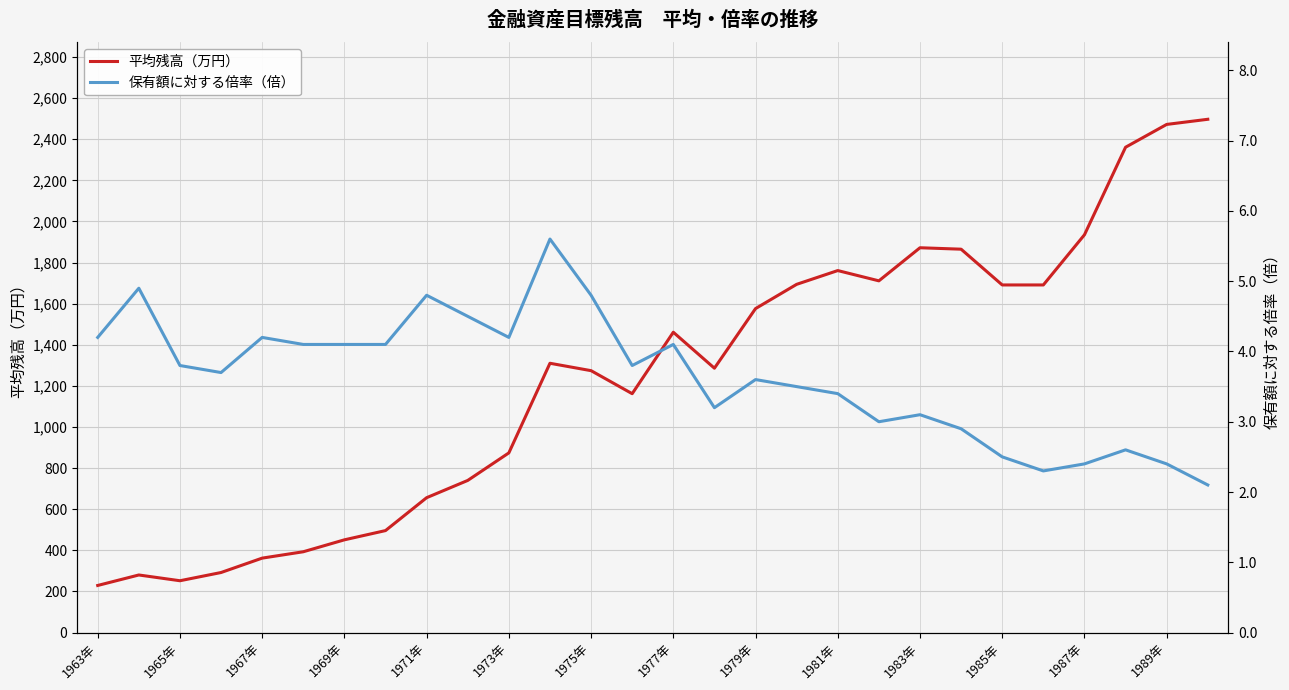

Is it true that 平均残高（万円） equals 795 at 1975年?

False